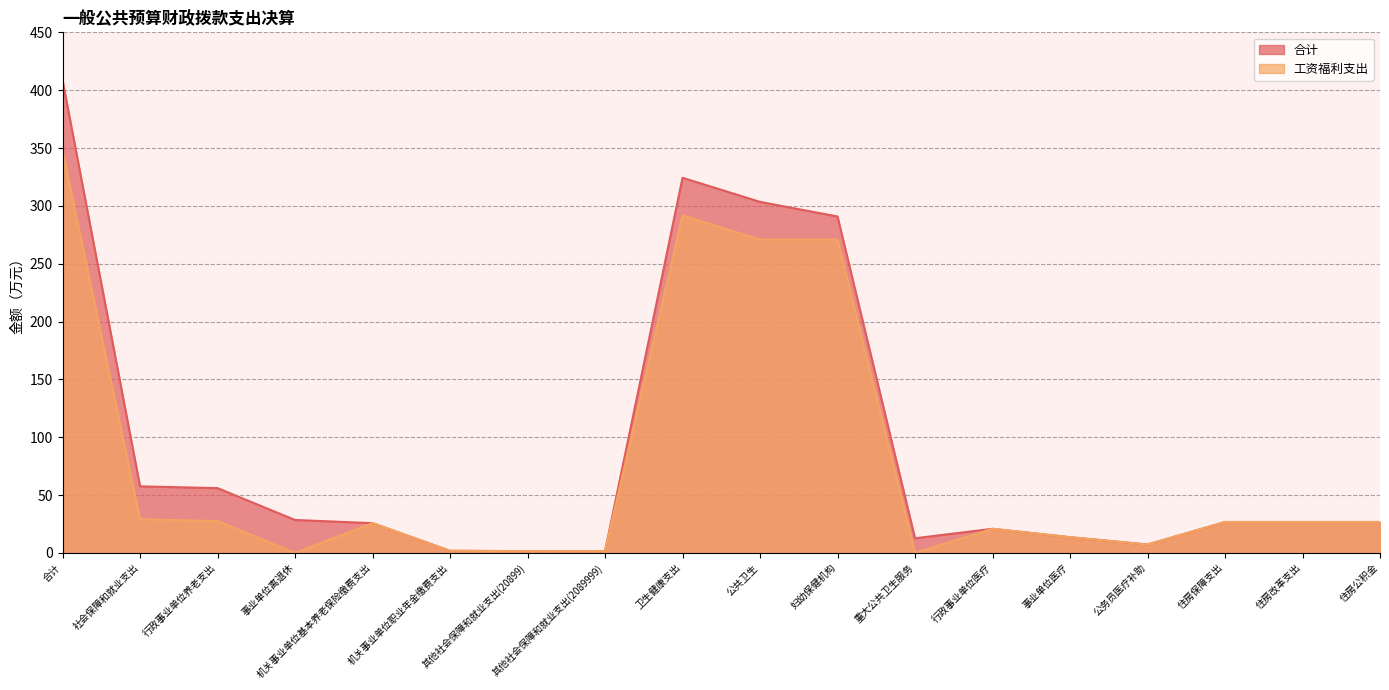

How many data points does each series have?

18